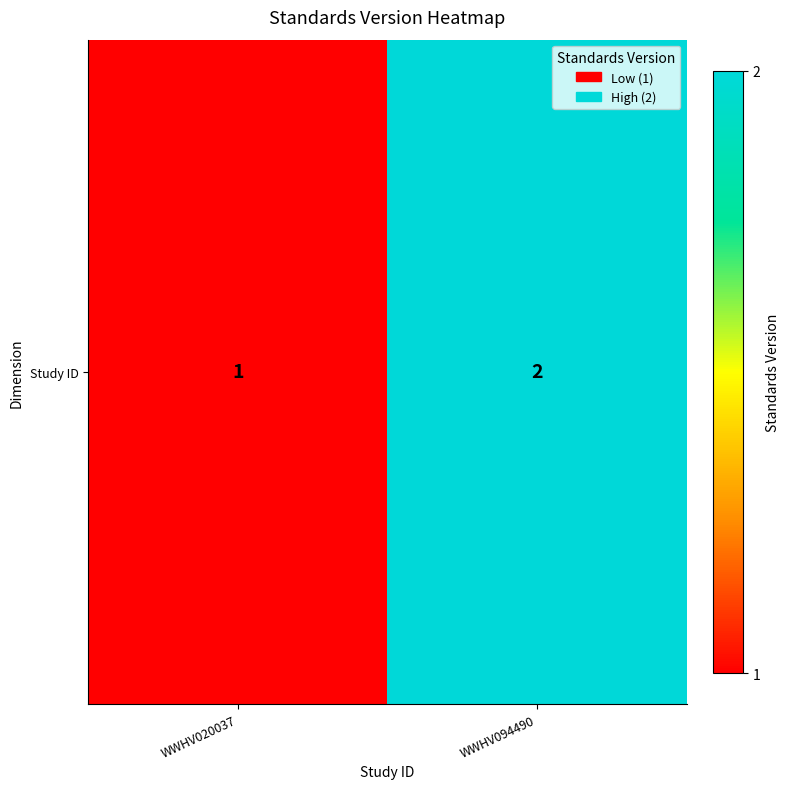

What is the average value?

2